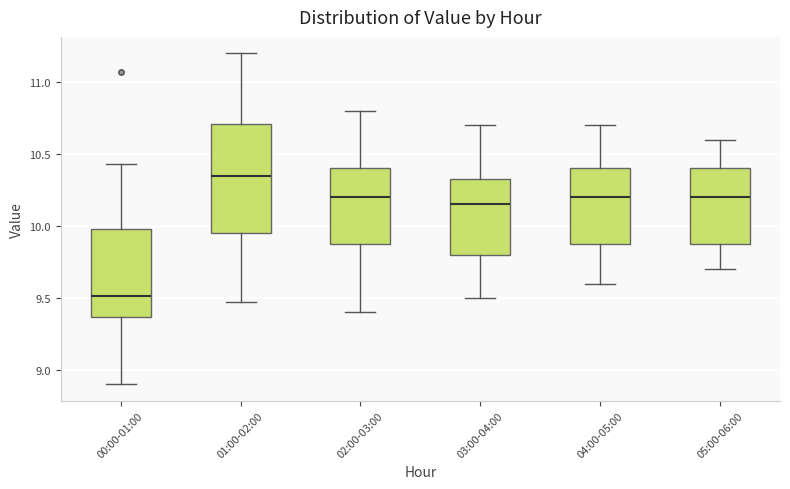

Reading left to right, transcribe this box plot: for each box, give where its median line is, the range the box spans, and where its two whiskers end, as read against the y-axis. The values are not printed on the chart, so give them approximately, as read against the axis.

00:00-01:00: median 9.50, box 9.35 to 10.00, whiskers 8.90 to 10.45
01:00-02:00: median 10.35, box 9.95 to 10.70, whiskers 9.45 to 11.20
02:00-03:00: median 10.20, box 9.90 to 10.40, whiskers 9.40 to 10.80
03:00-04:00: median 10.15, box 9.80 to 10.35, whiskers 9.50 to 10.70
04:00-05:00: median 10.20, box 9.90 to 10.40, whiskers 9.60 to 10.70
05:00-06:00: median 10.20, box 9.90 to 10.40, whiskers 9.70 to 10.60